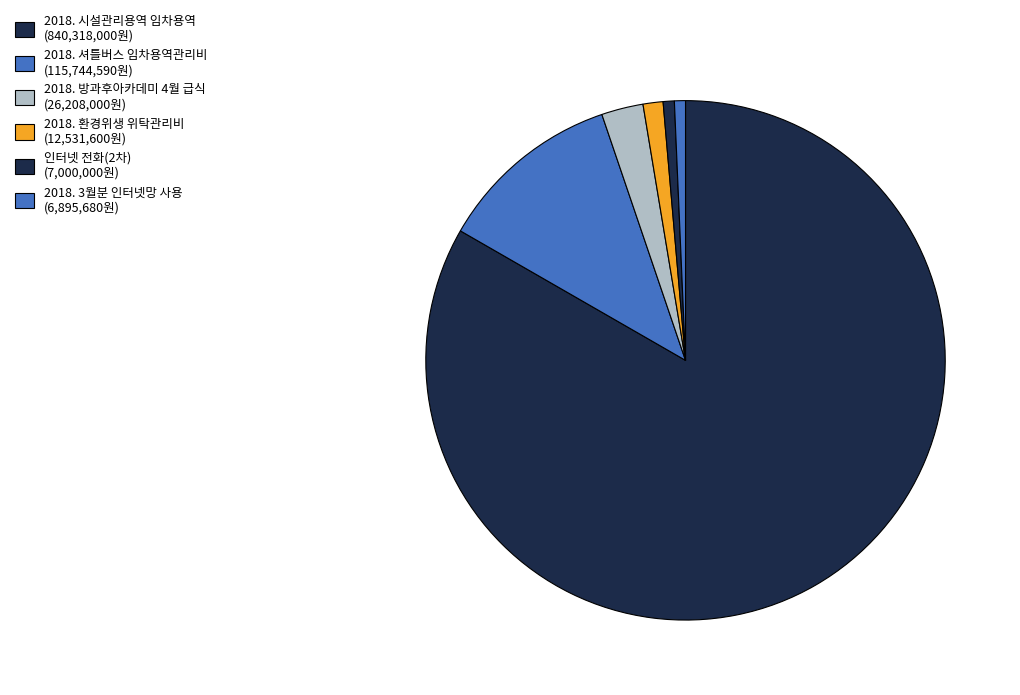

Count the number of slices in the pie.

6